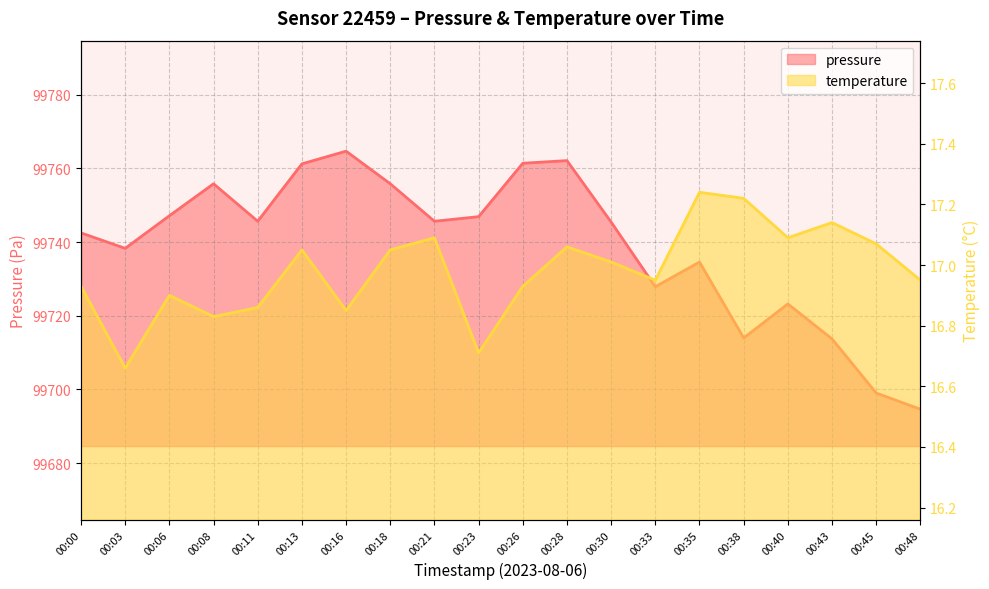

Is it true that temperature equals 17.1 at 00:45?

True